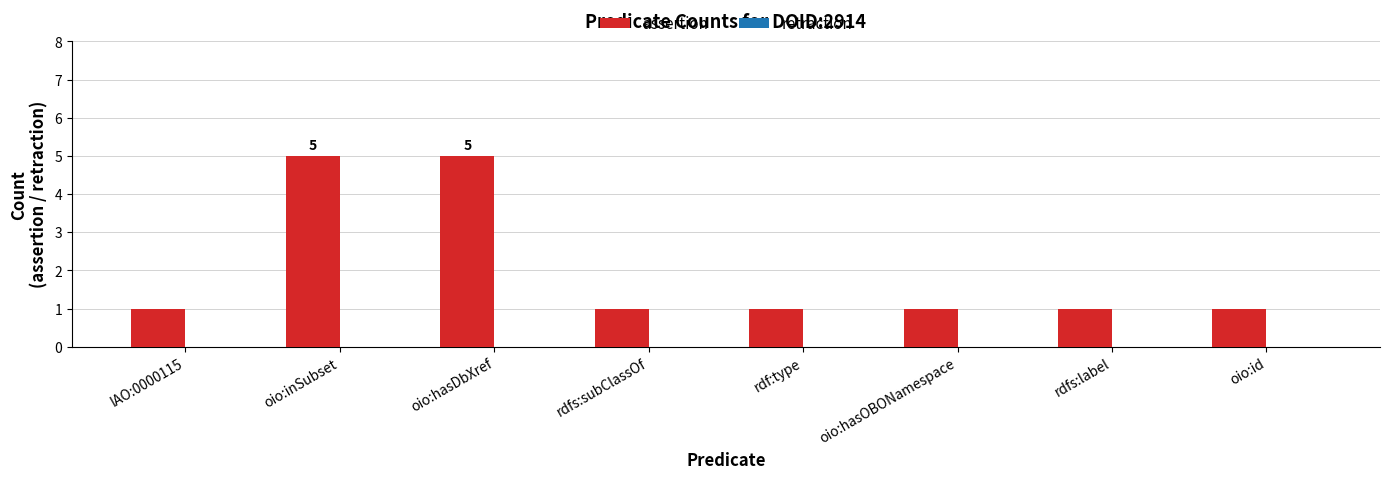

How many bars are there in total?

8